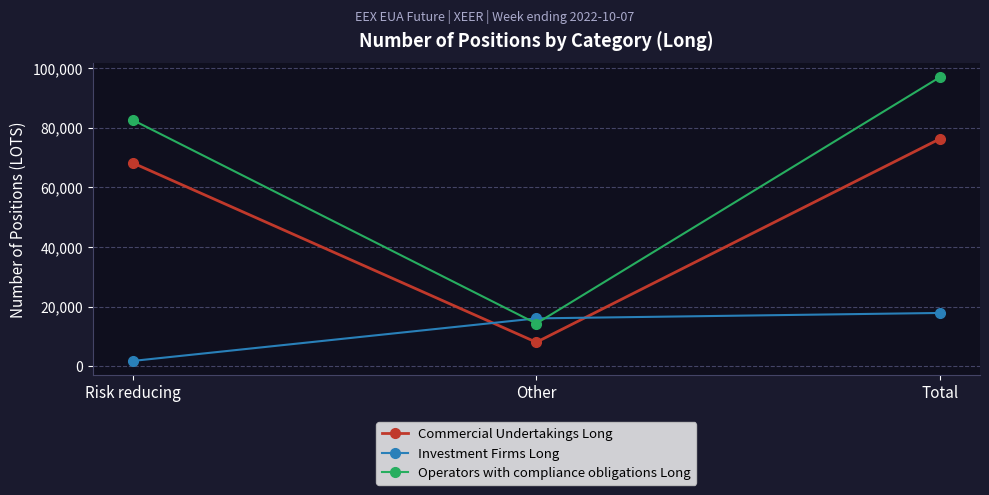

What is the difference between the Investment Firms Long values at Risk reducing and Total?

16068